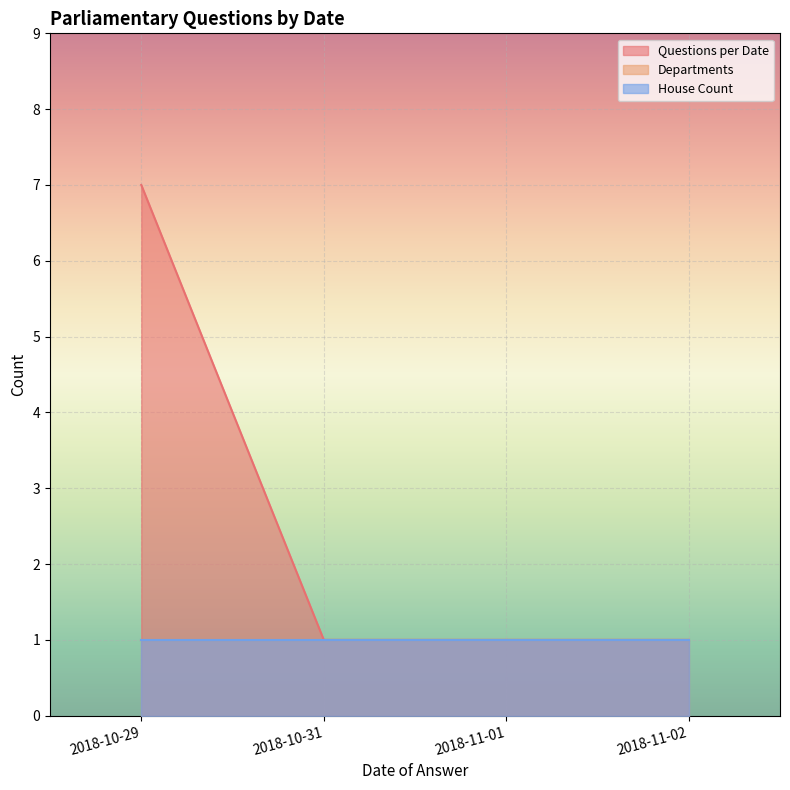

The Departments series shows 2 at 2018-10-29. True or false?

False